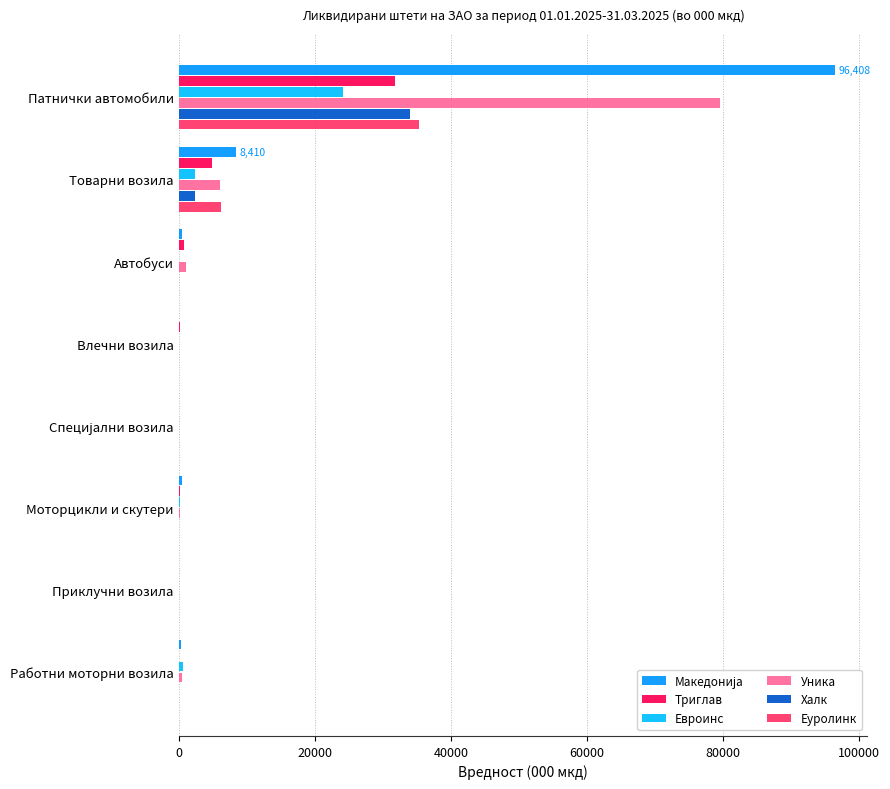

At which label is Еуролинк closest to 17657?

Товарни возила